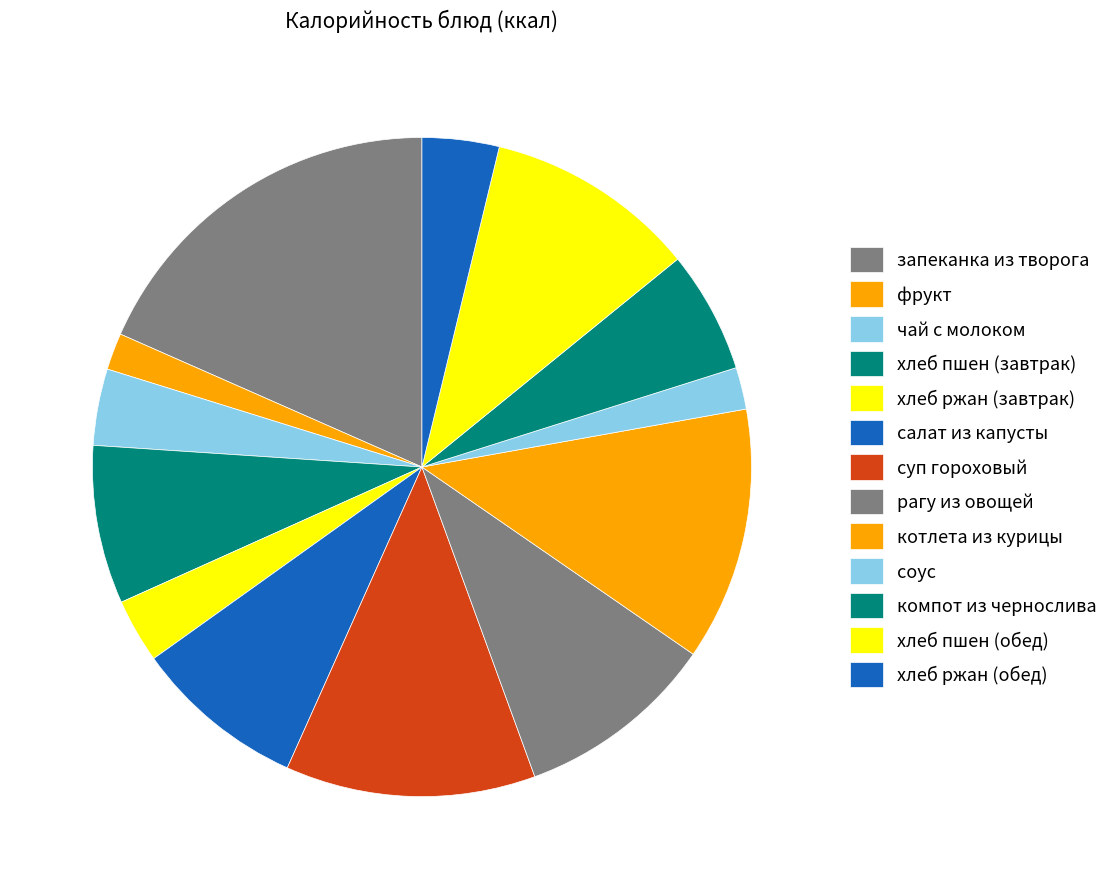

To the nearest percent, what portion does хлеб пшен (завтрак) represent?

8%